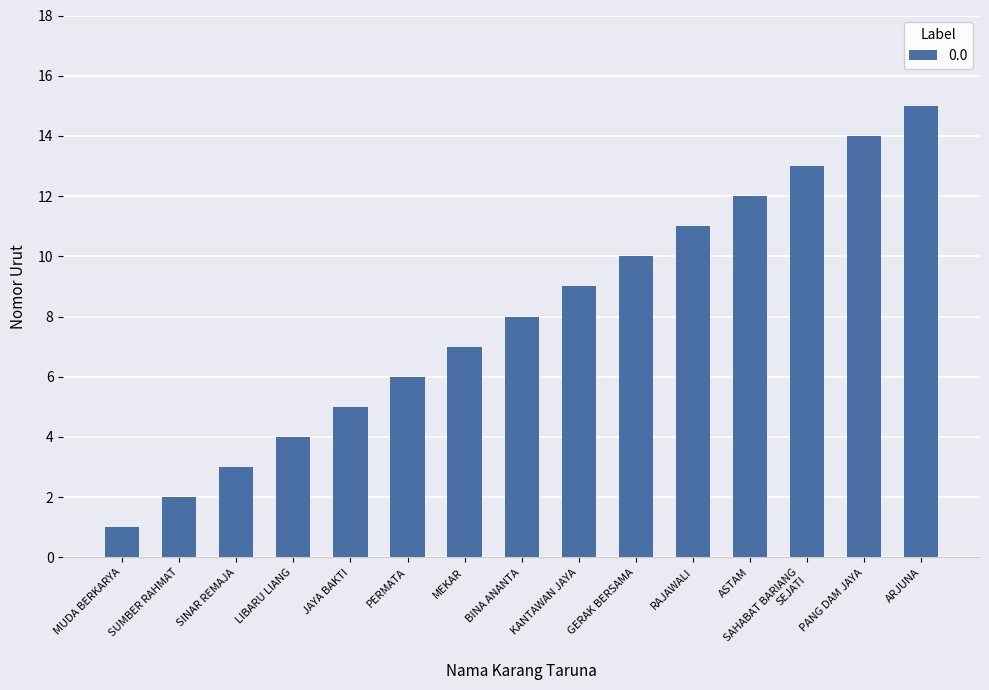

Reading left to right, what are all the values shown in this chart?

1	2	3	4	5	6	7	8	9	10	11	12	13	14	15